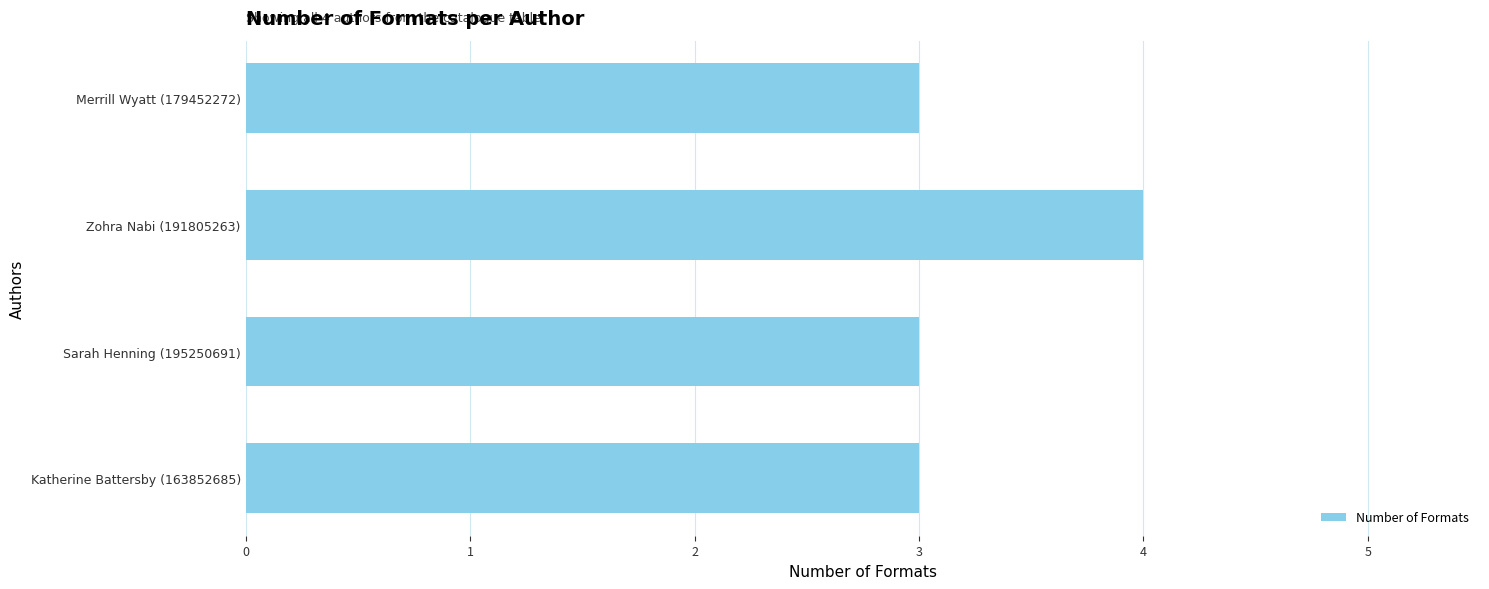

What is the minimum value shown in the chart?

3